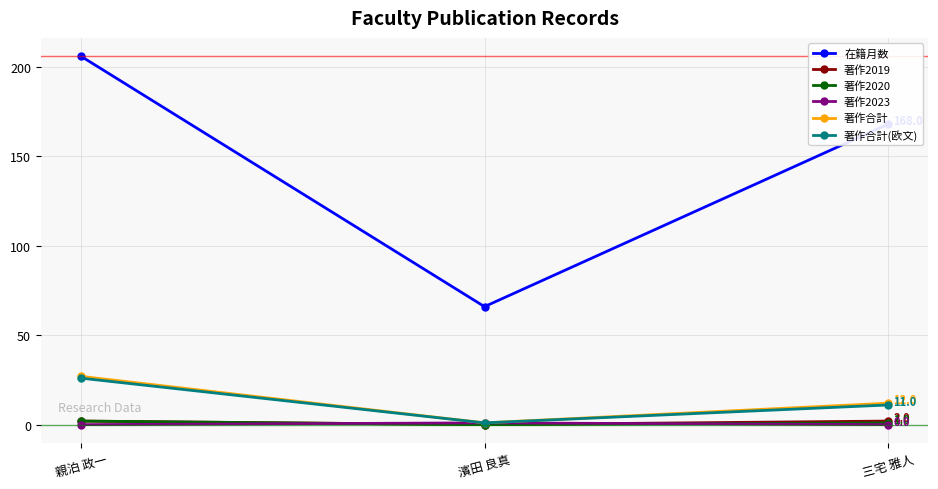

What is the sum of the 著作2020 values at 濱田 良真 and 親泊 政一?

2